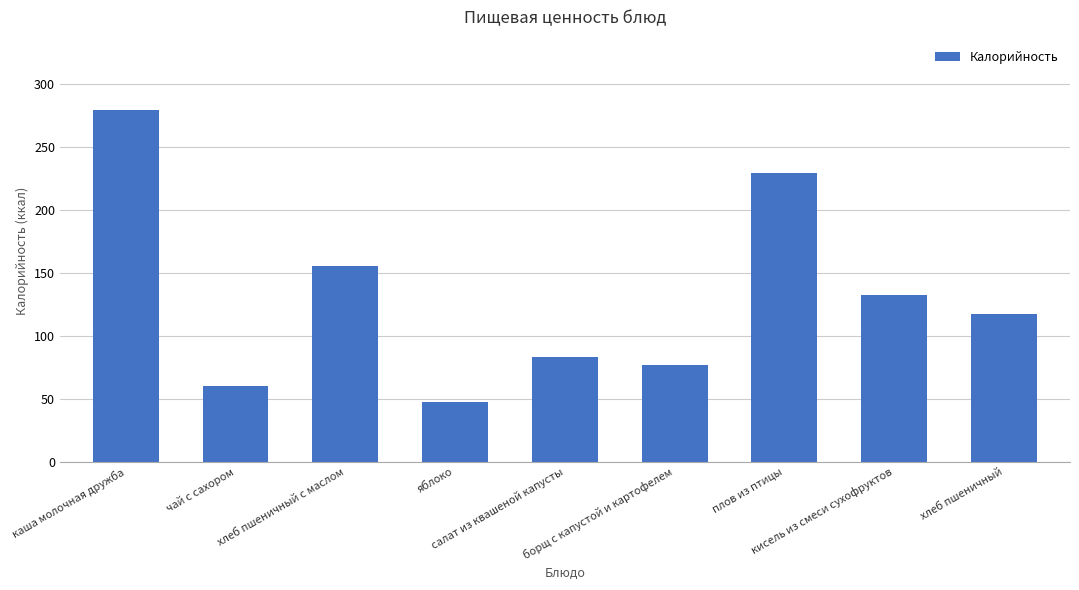

Between плов из птицы and борщ с капустой и картофелем, which is larger?

плов из птицы